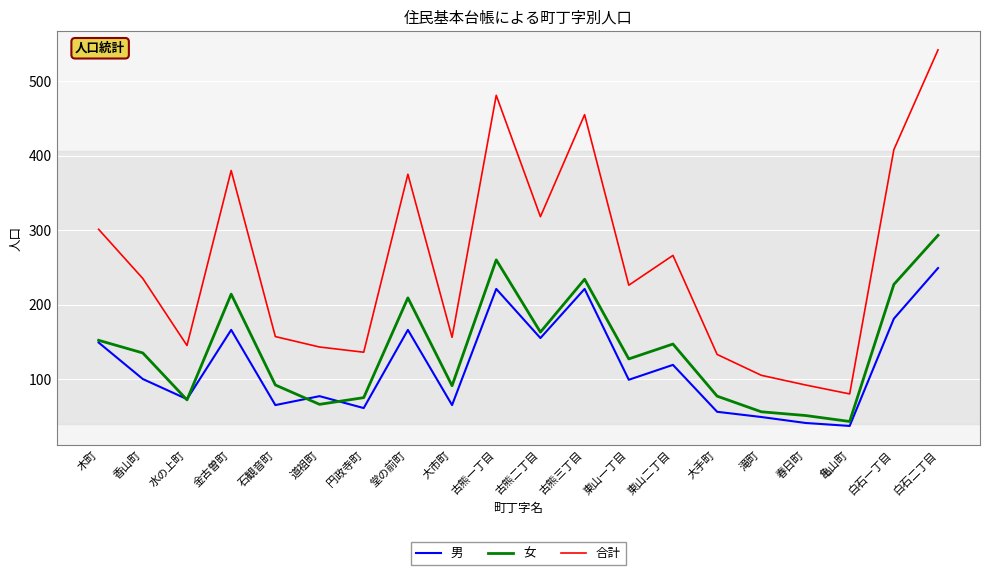

Is this an area chart (filled region under the line)?

No